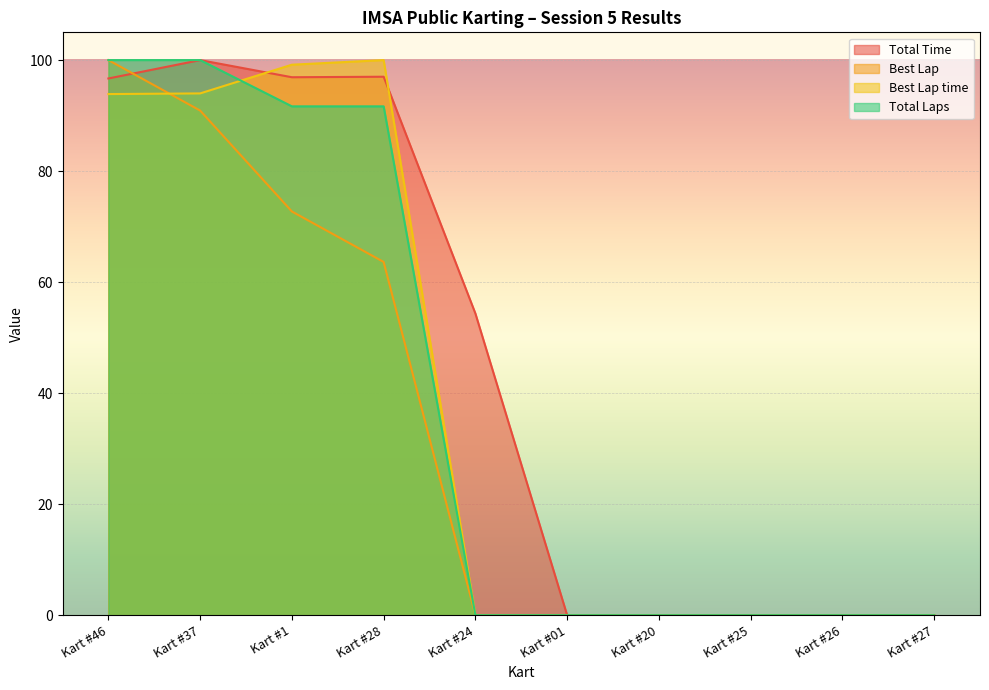

Between Kart #1 and Kart #24, which is larger?

Kart #1